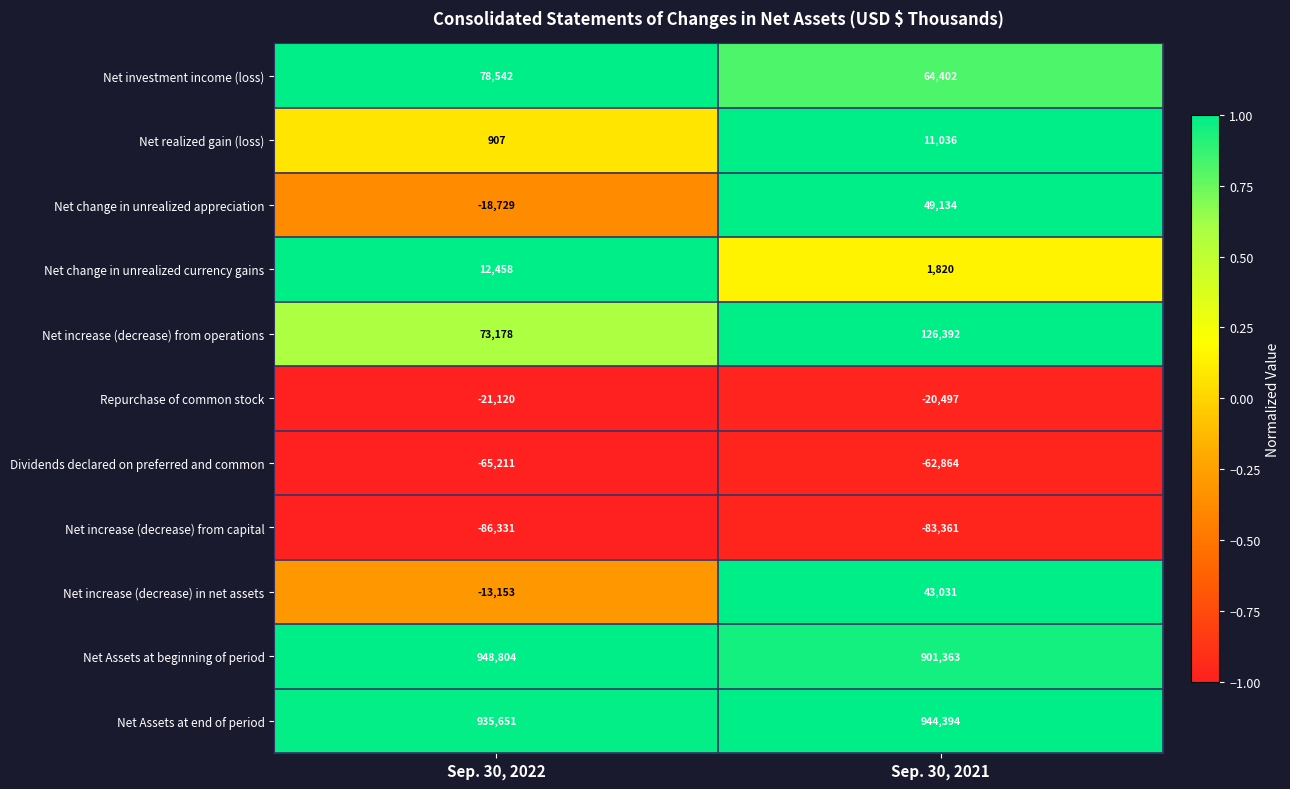

Which category has the lowest value in the Net increase (decrease) in net assets series?

Sep. 30, 2022